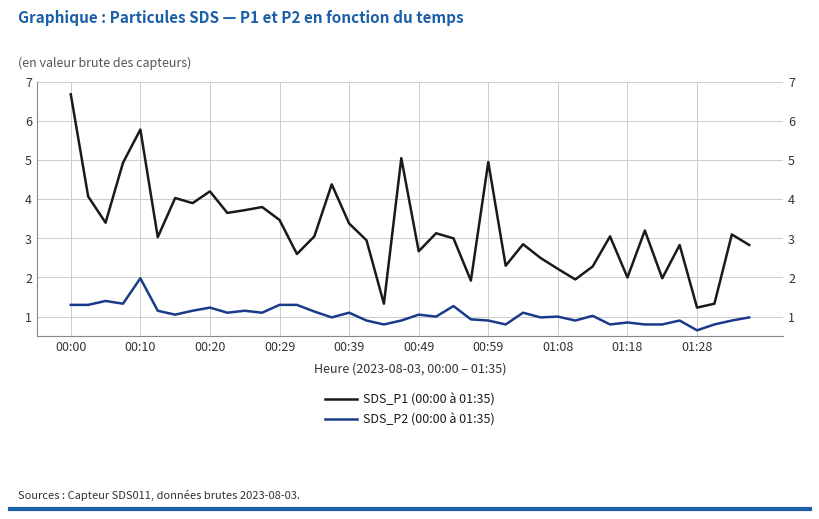

What is the value of the SDS_P2 (00:00 à 01:35) point at the 5th from the left?

2.0